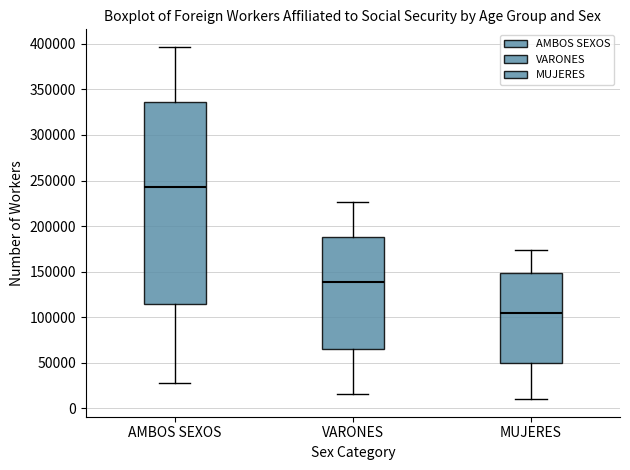

Reading left to right, transcribe this box plot: for each box, give where its median line is, the range the box spans, and where its two whiskers end, as read against the y-axis. The values are not printed on the chart, so give them approximately, as read against the axis.

AMBOS SEXOS: median 245000, box 115000 to 335000, whiskers 25000 to 395000
VARONES: median 140000, box 65000 to 190000, whiskers 15000 to 225000
MUJERES: median 105000, box 50000 to 150000, whiskers 10000 to 175000